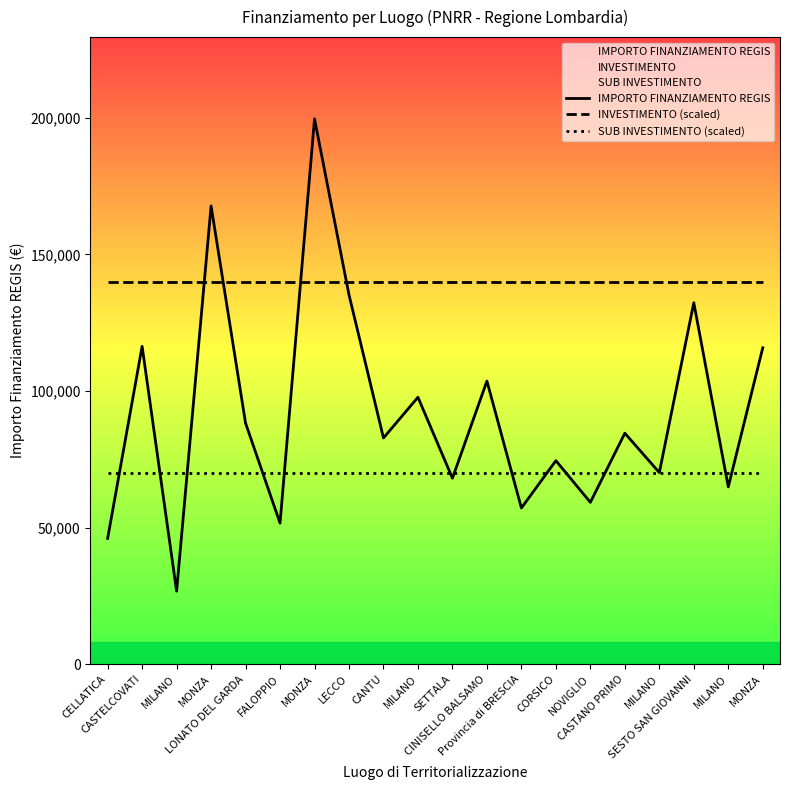

True or false: INVESTIMENTO (scaled) and SUB INVESTIMENTO (scaled) intersect in this chart.

False